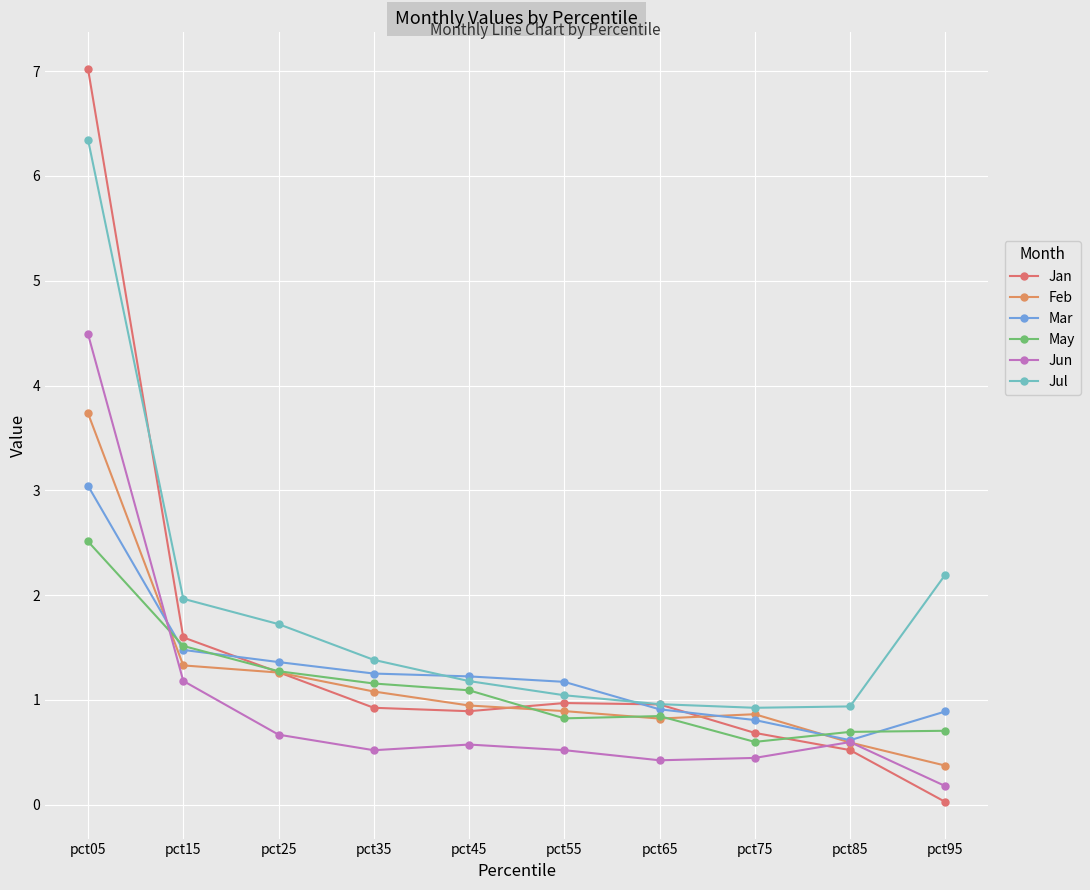

How many times do May and Jun cross each other?

1